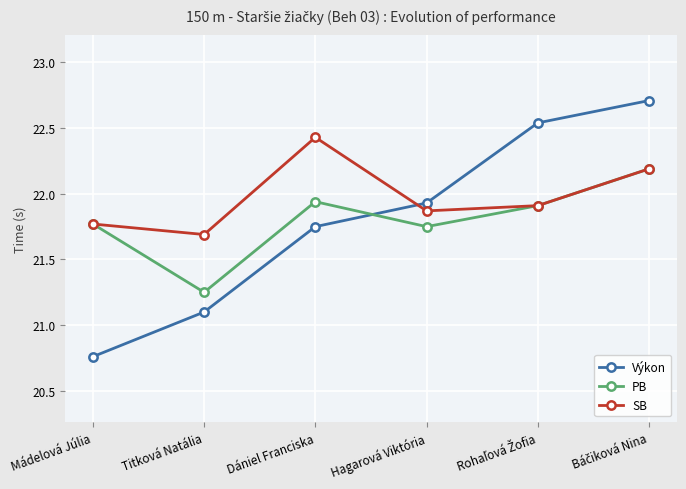

Where is PB nearest to the value 21?

Titková Natália